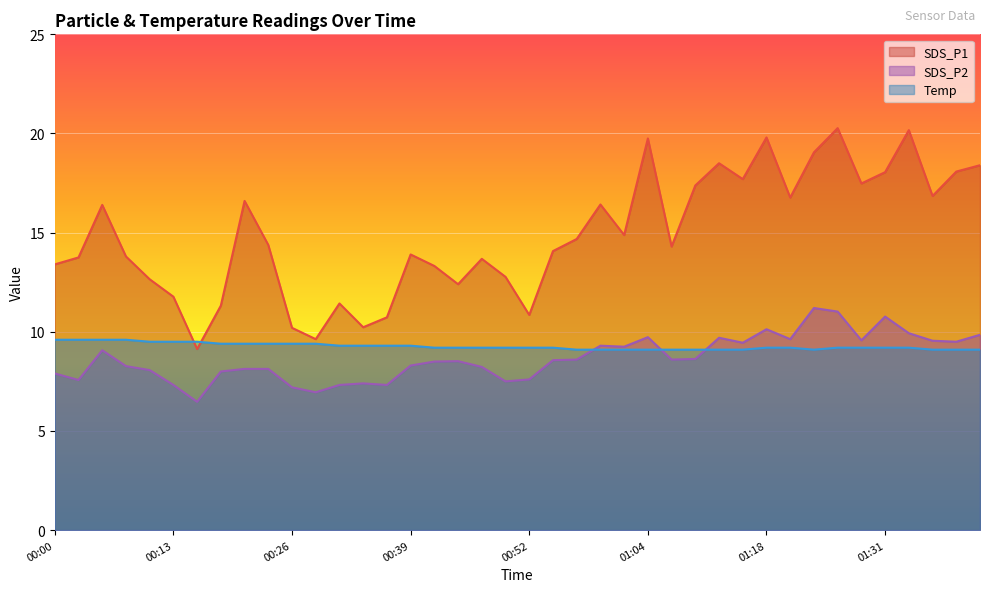

What is the value of the Temp point at the 8th from the left?

9.4